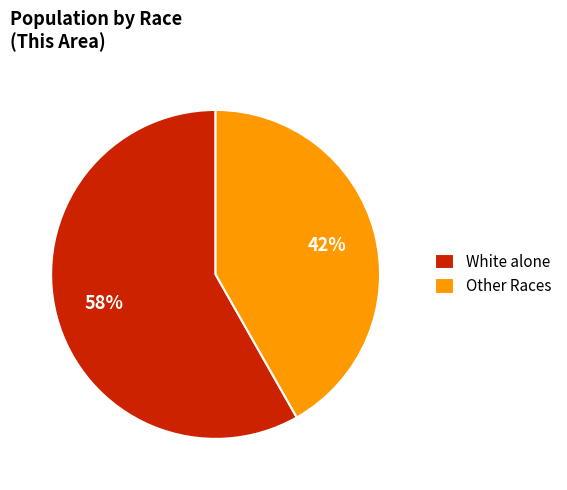

Is there any slice that represents more than half of the pie?

Yes